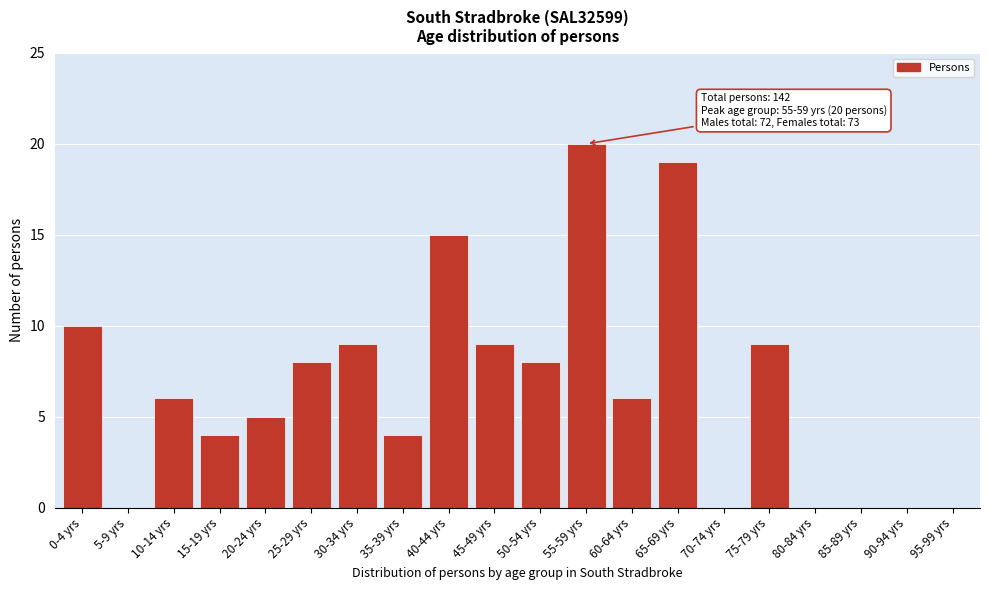

Reading left to right, transcribe all the data shown in this chart.

0-4 yrs=10	5-9 yrs=0	10-14 yrs=6	15-19 yrs=4	20-24 yrs=5	25-29 yrs=8	30-34 yrs=9	35-39 yrs=4	40-44 yrs=15	45-49 yrs=9	50-54 yrs=8	55-59 yrs=20	60-64 yrs=6	65-69 yrs=19	70-74 yrs=0	75-79 yrs=9	80-84 yrs=0	85-89 yrs=0	90-94 yrs=0	95-99 yrs=0